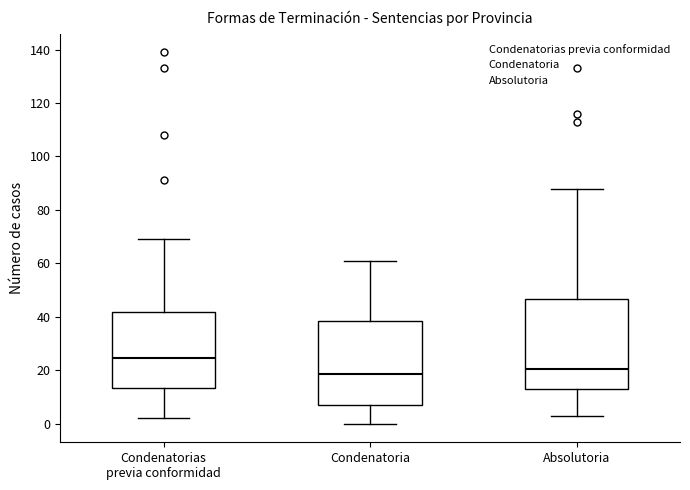

Which box's median line is the lowest?

Condenatoria